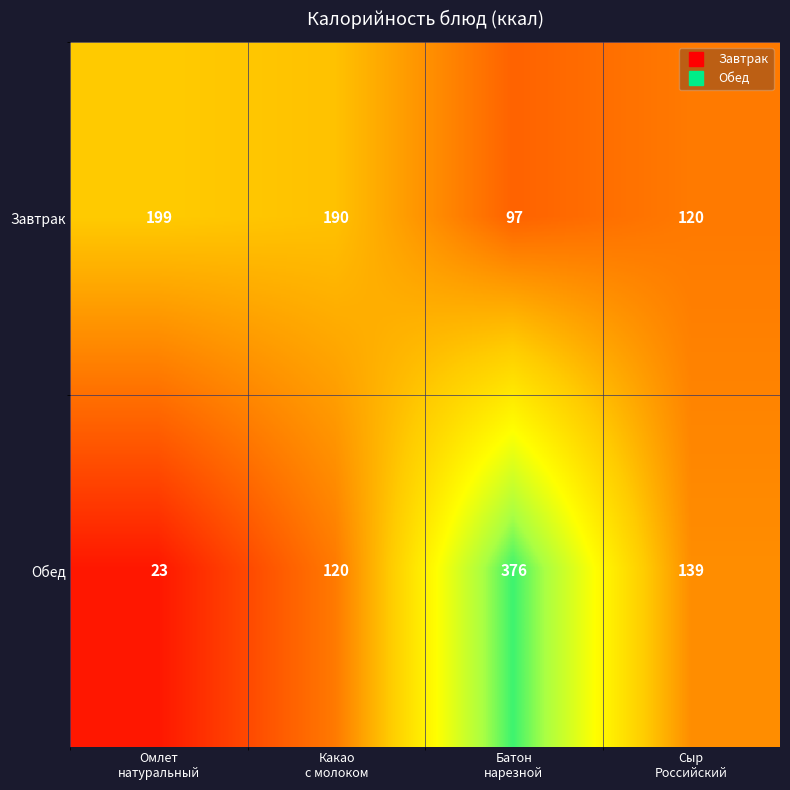

Rank the series by their maximum value, from lowest to highest.

Завтрак, Обед